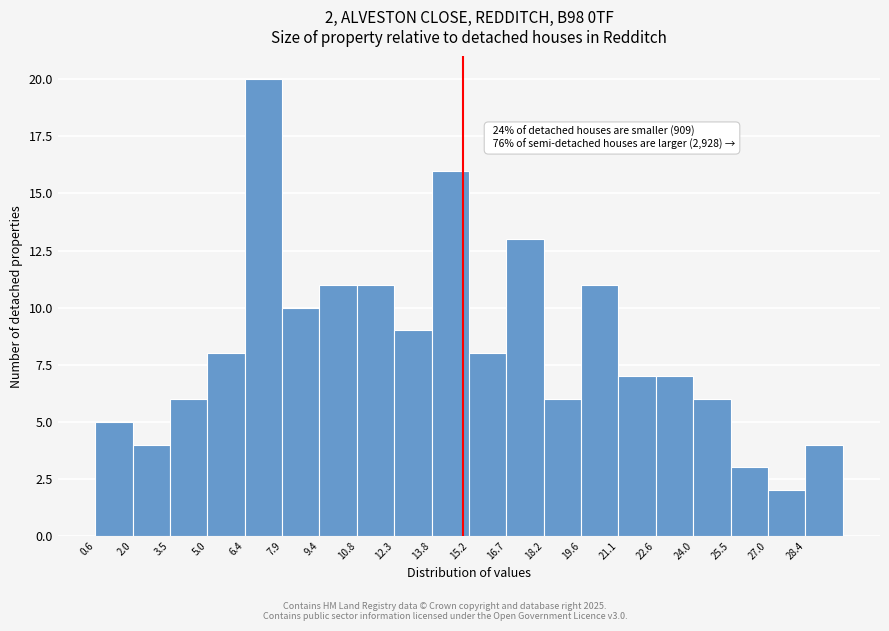

Over which range of the x-axis is the bar tallest?

6.4 to 8.0